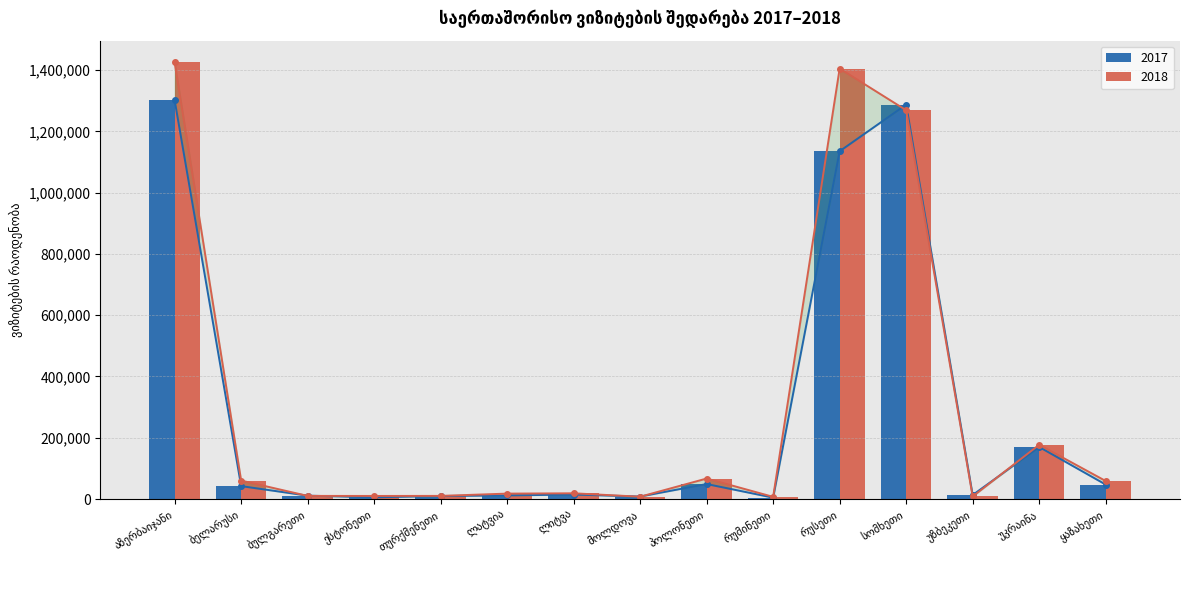

What is the difference between the second highest and minimum values in the 2018 series?

1397678